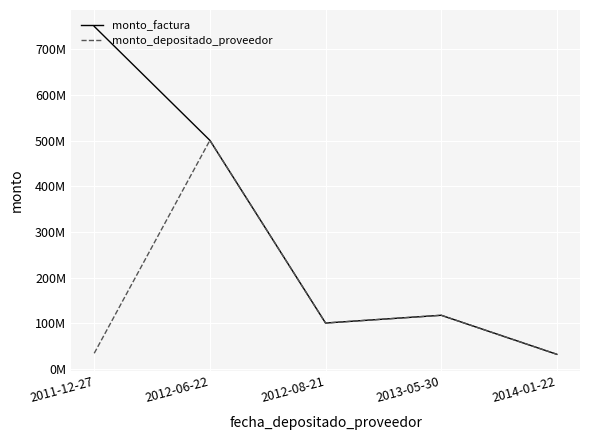

The value of monto_depositado_proveedor at 2012-08-21 is 100363133. True or false?

True